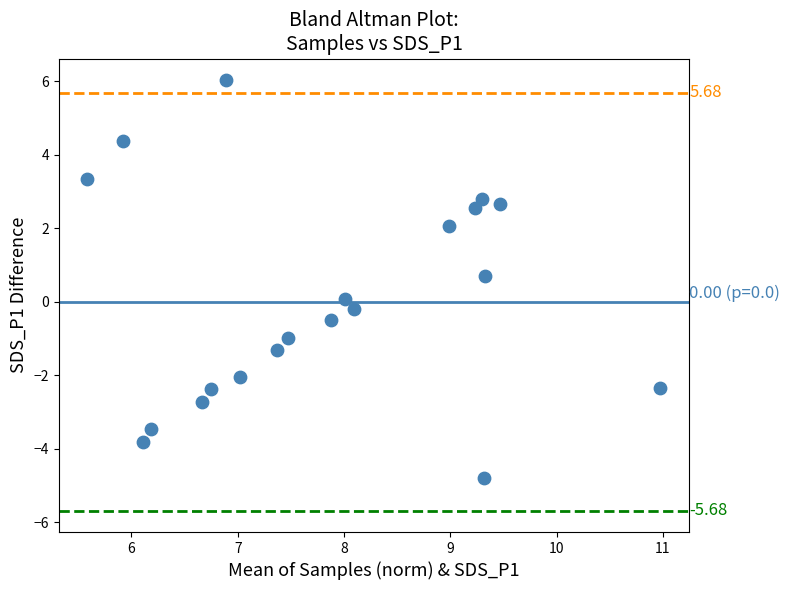

What is the range of Y values (max minus min)?

10.8